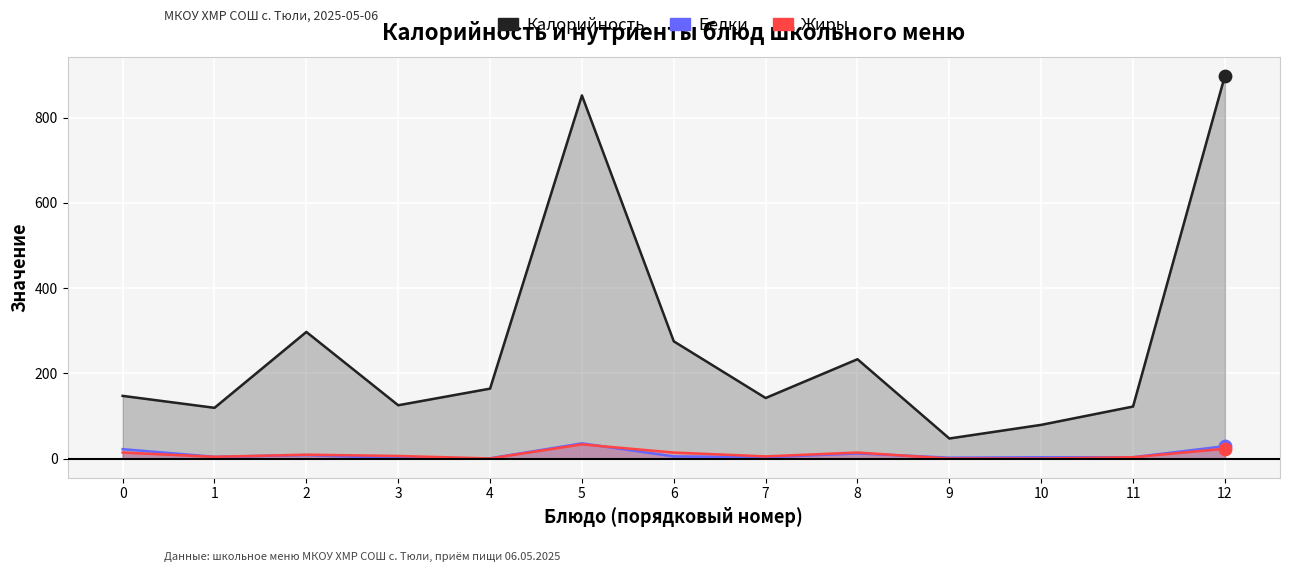

Which series contains the lowest Y value?

Жиры